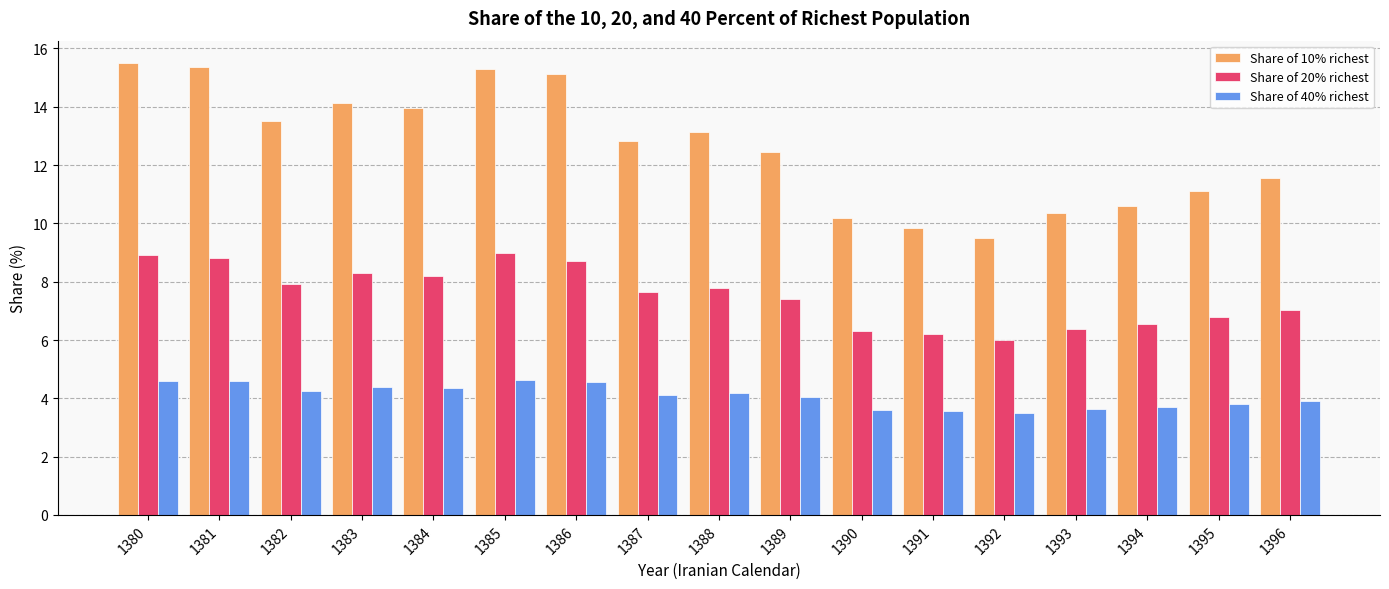

How many values in the Share of 10% richest series are below 12?

7